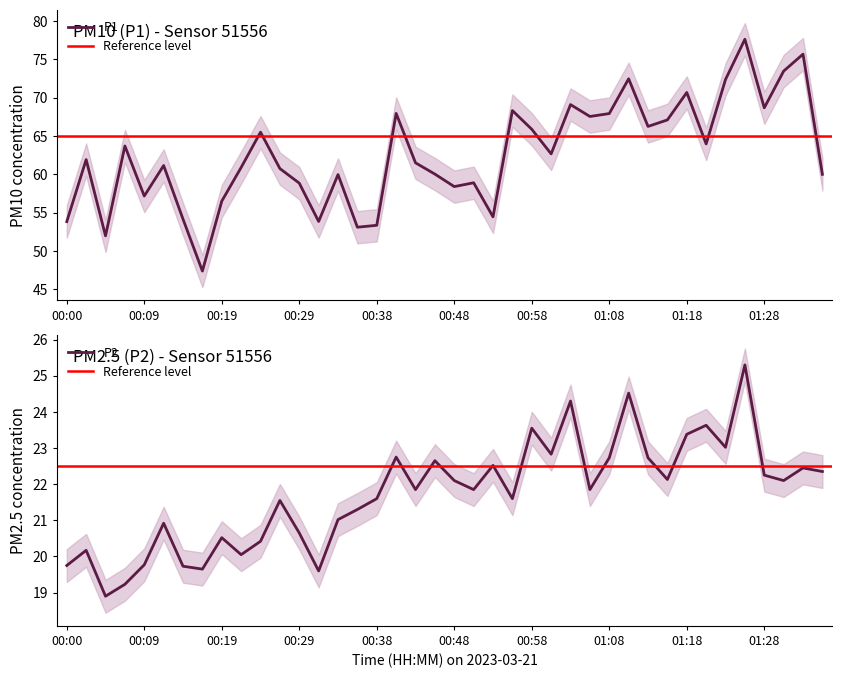

What is the highest value of the P1 series?

77.6